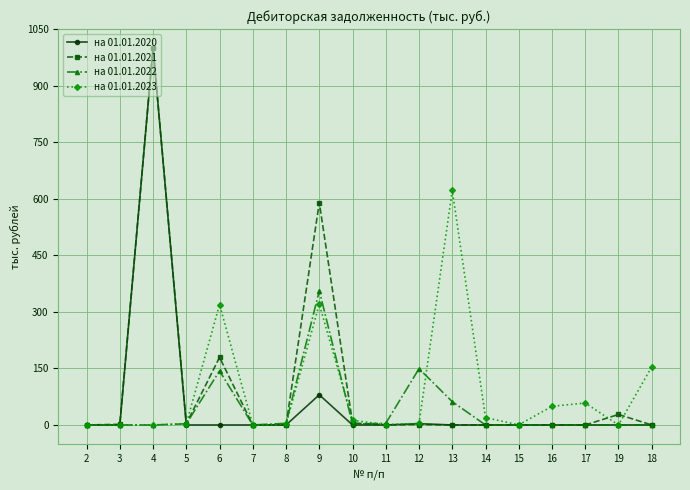

True or false: на 01.01.2022 has more than 1 points higher than both neighbors.

True